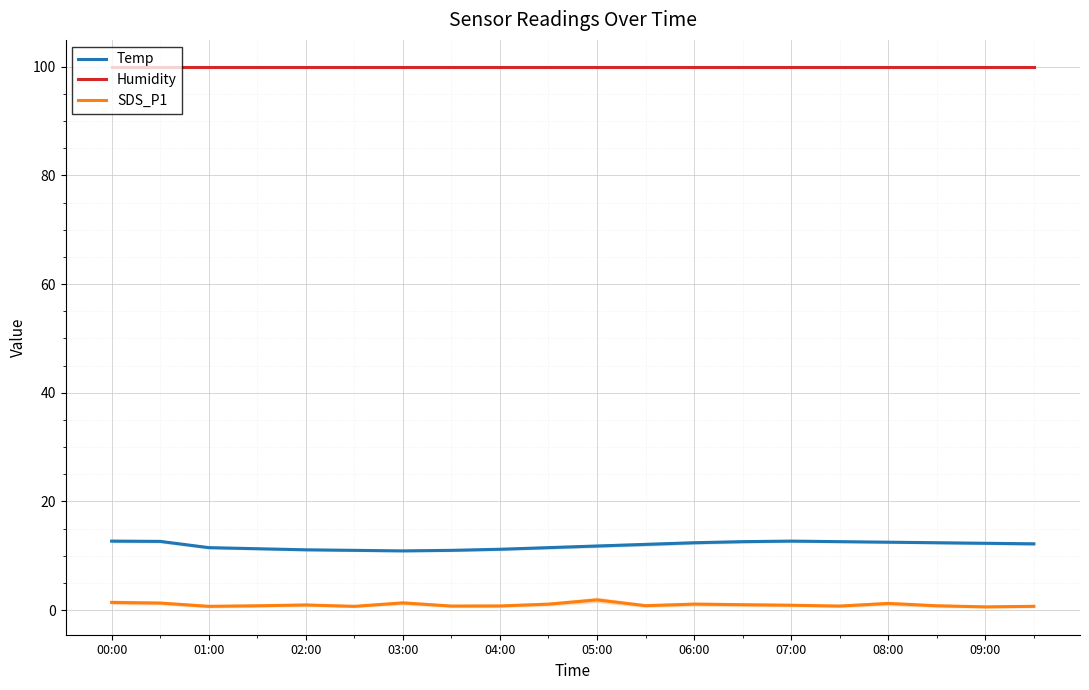

True or false: Humidity and SDS_P1 cross at least once.

False